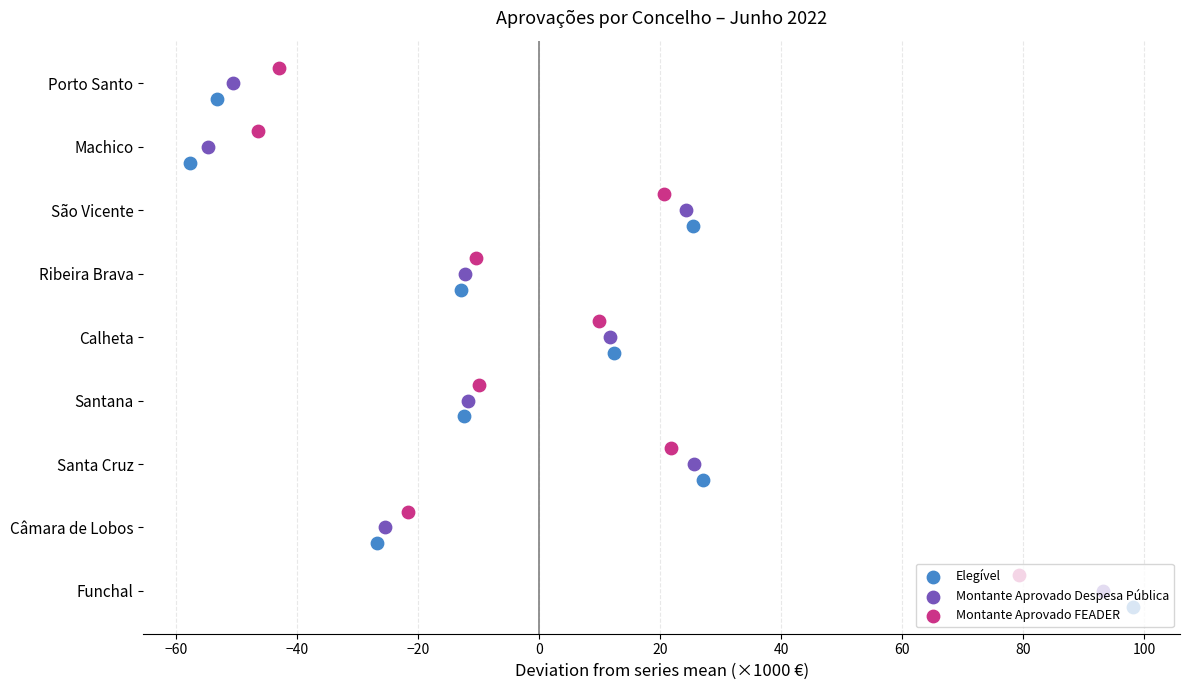

Which series has the widest spread of Y values?

Elegível